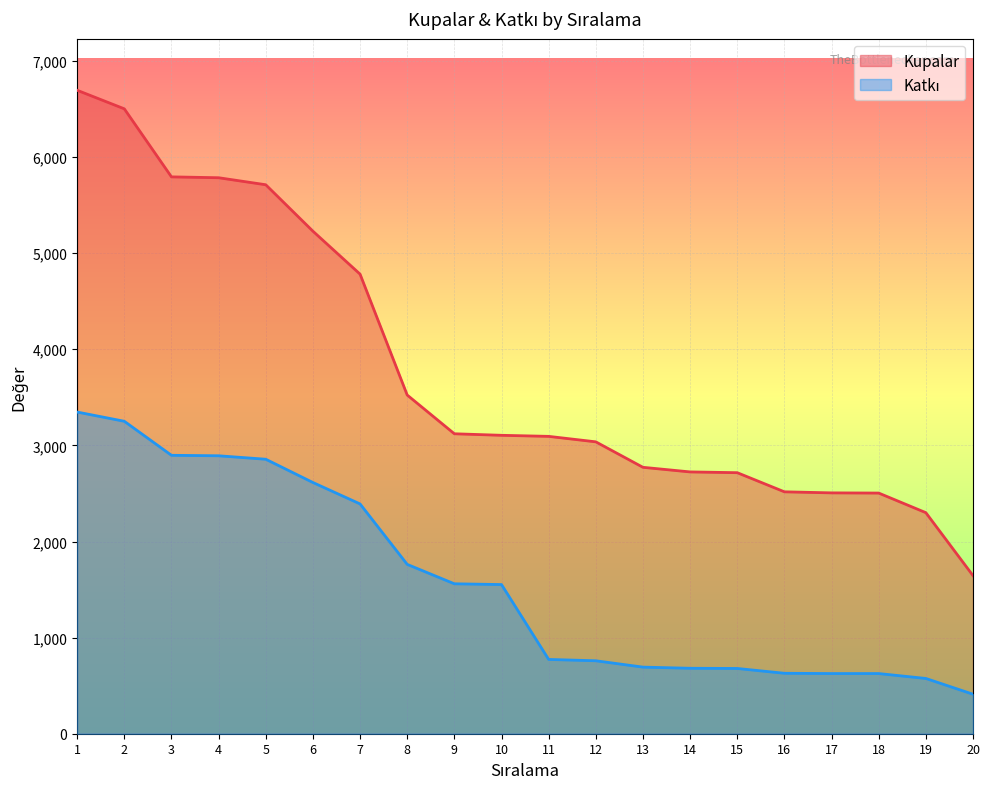

Reading right to left, extract all data points from this chart.

Kupalar: 20=1645	19=2300	18=2504	17=2506	16=2517	15=2716	14=2724	13=2772	12=3037	11=3094	10=3105	9=3121	8=3524	7=4782	6=5229	5=5712	4=5785	3=5794	2=6502	1=6695
Katkı: 20=411	19=575	18=626	17=626	16=629	15=679	14=681	13=693	12=759	11=773	10=1552	9=1560	8=1762	7=2391	6=2614	5=2856	4=2892	3=2897	2=3251	1=3347